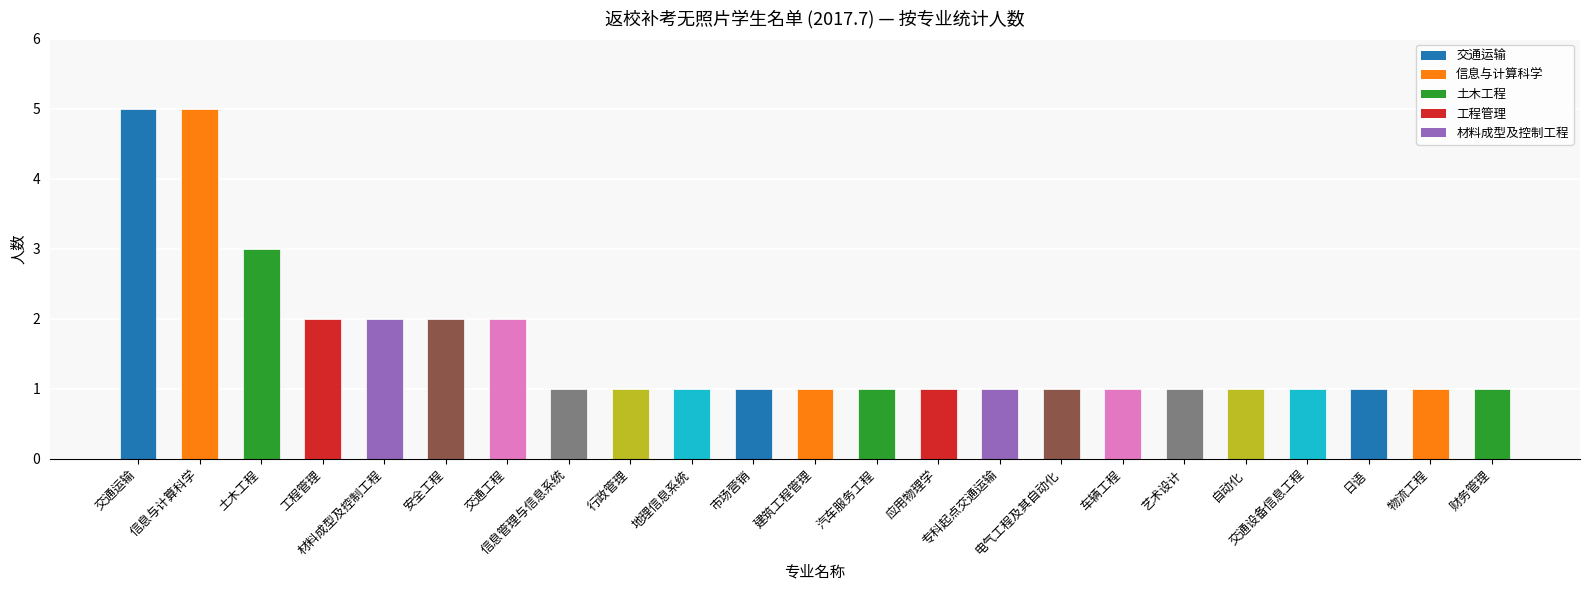

Between 安全工程 and 应用物理学, which is larger?

安全工程